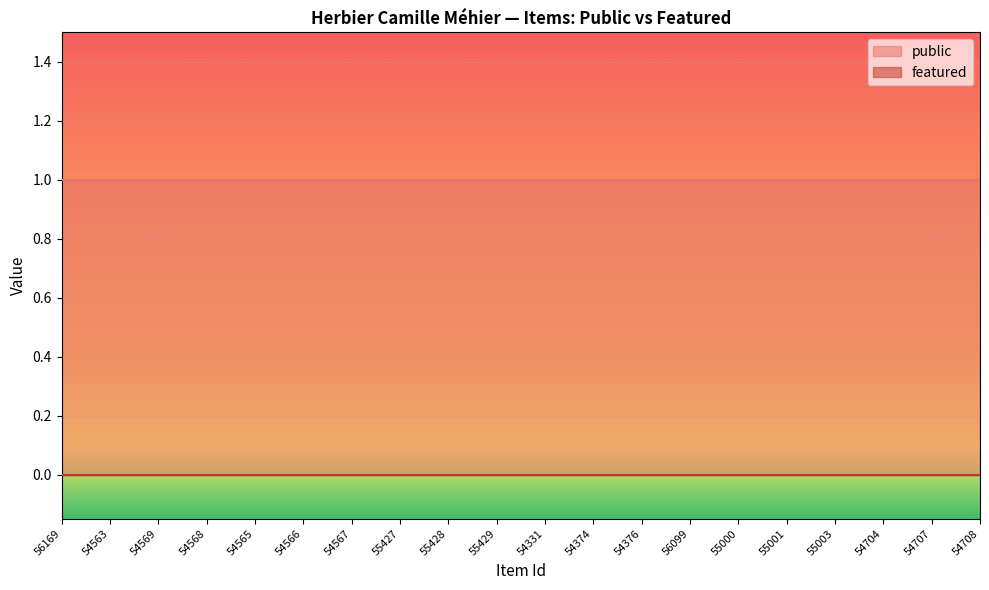

What is the minimum value for public?

1